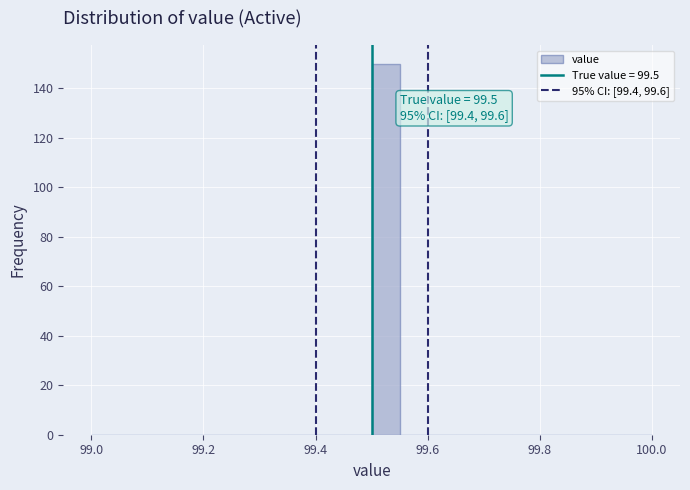

Read against the x-axis, roughly where is the centre of the tallest bar?

99.52